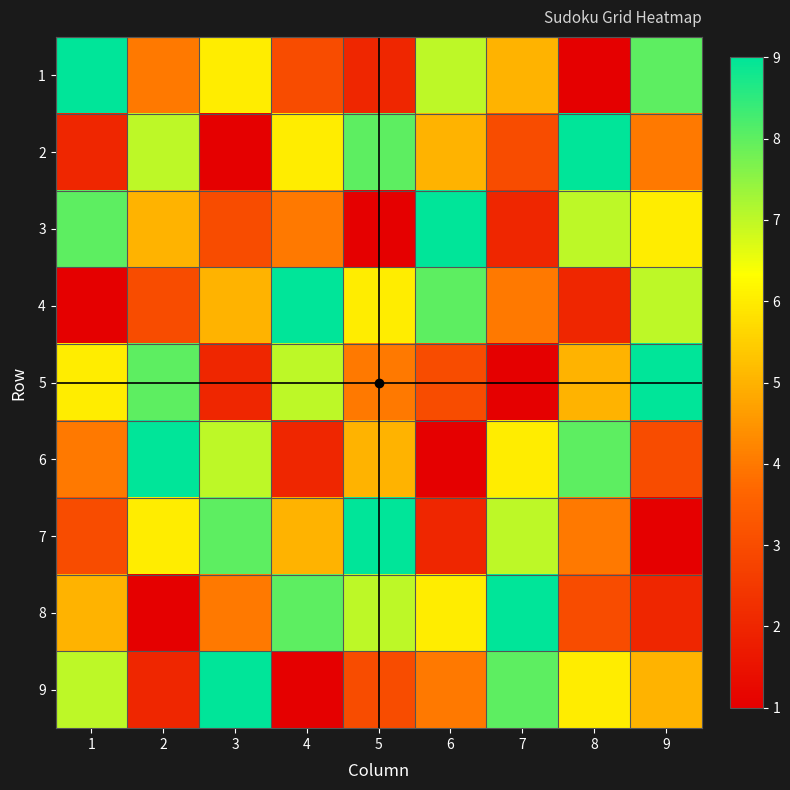

What is the total value across all series at 6?

45